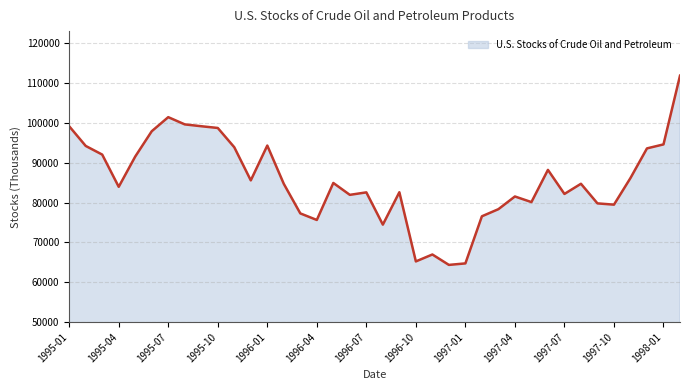

What is the maximum value shown in the chart?

111883.4